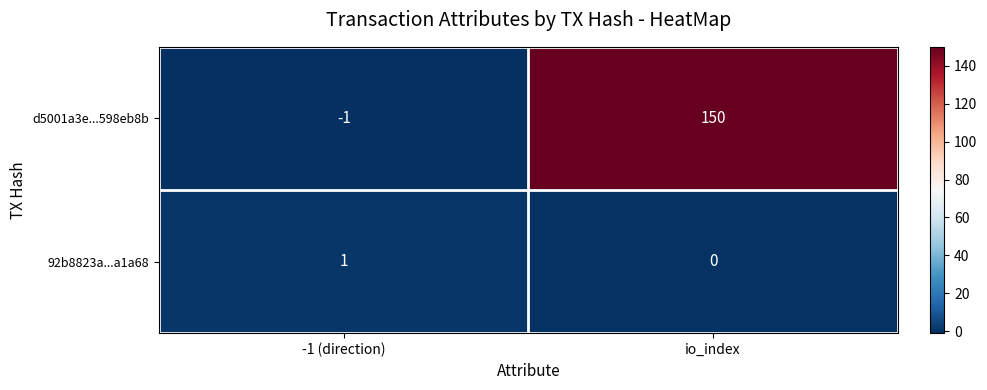

Between -1 (direction) and io_index, which series saw the biggest shift?

d5001a3e...598eb8b